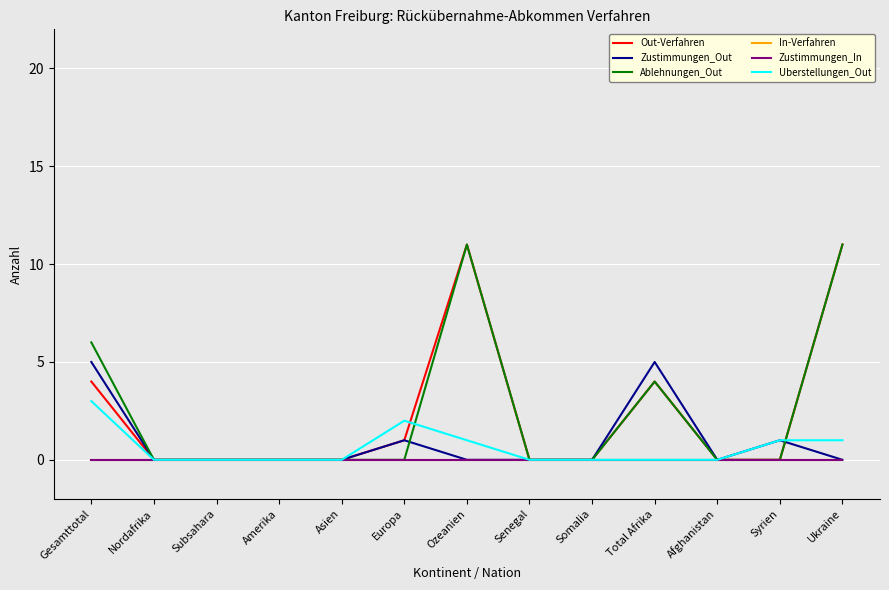

Which series has the widest spread of values?

Out-Verfahren